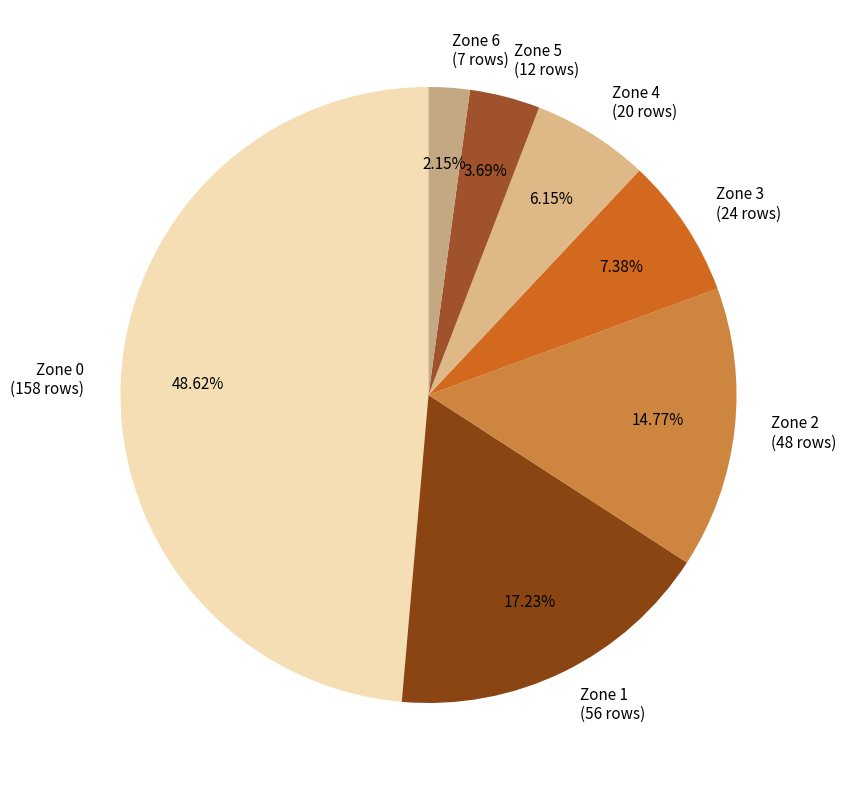

To the nearest percent, what is the difference between the Zone 1 and Zone 4 slice percentages?

11%